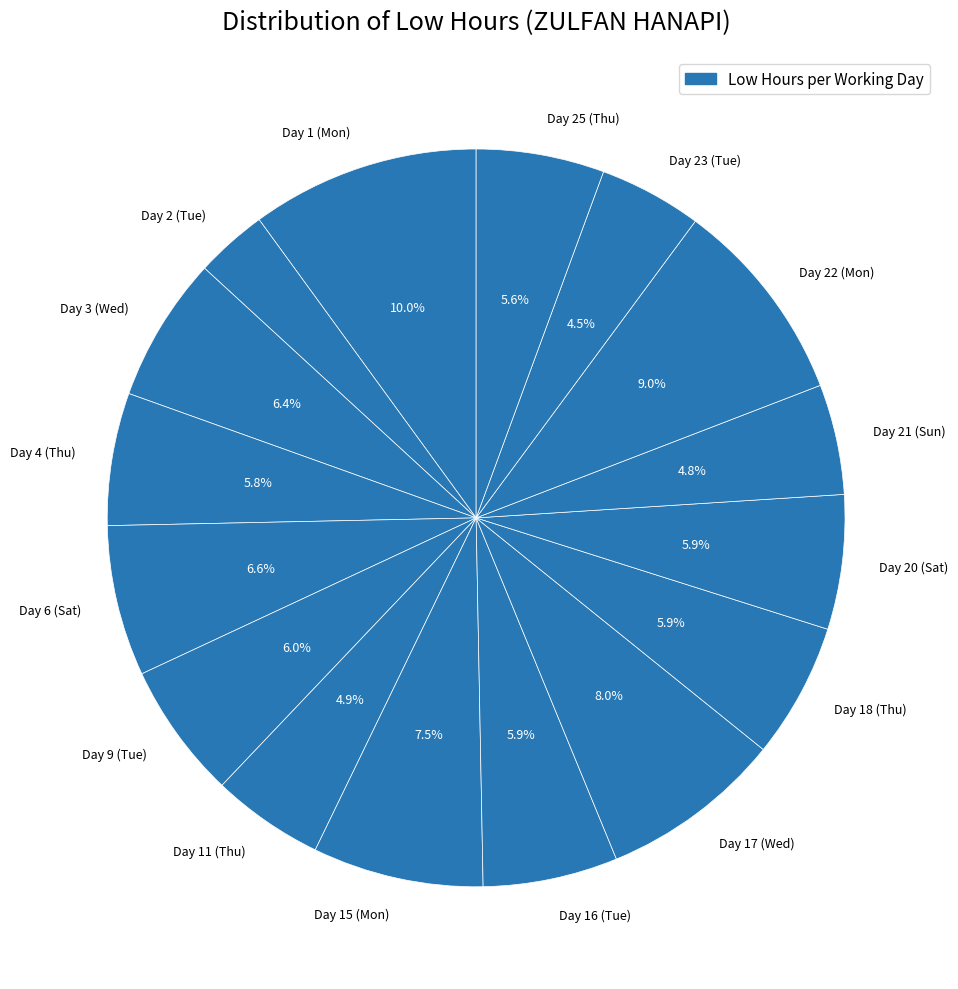

Between Day 25 (Thu) and Day 21 (Sun), which is larger?

Day 25 (Thu)